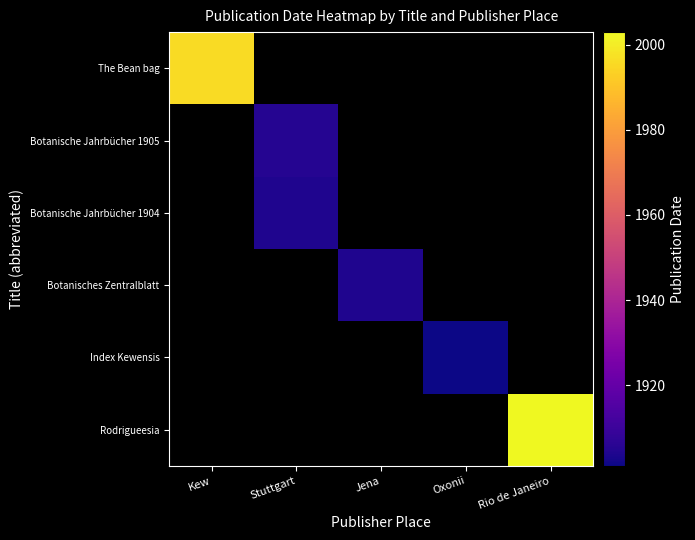

True or false: The Bean bag has a value of 1155.1 at Kew.

False